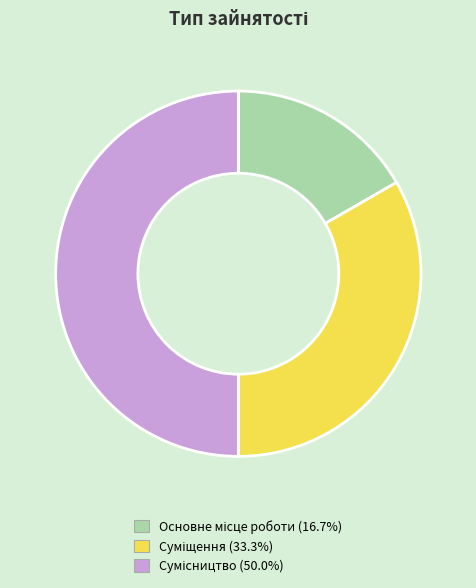

What is the ratio of the value at Сумісництво to the value at Суміщення?

1.5